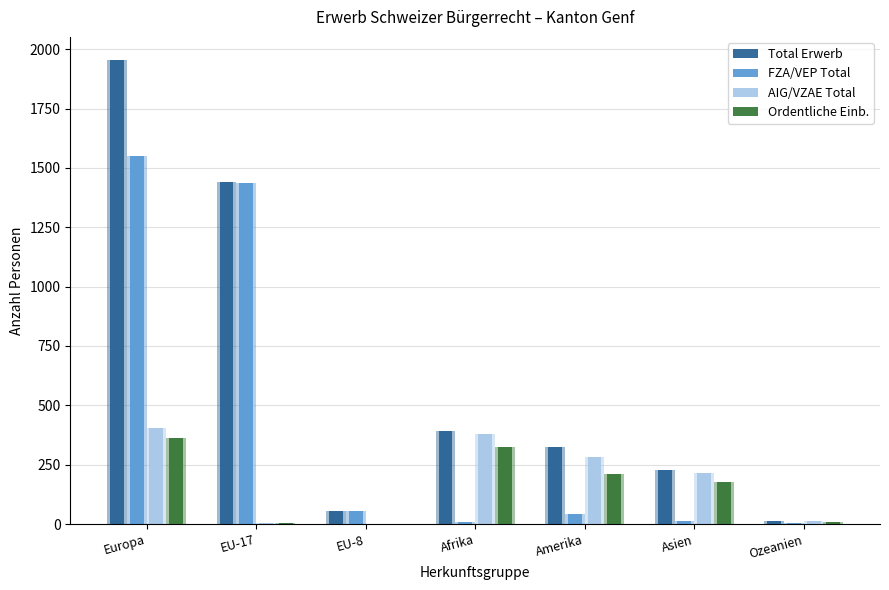

How many data points in AIG/VZAE Total are above 215?

3